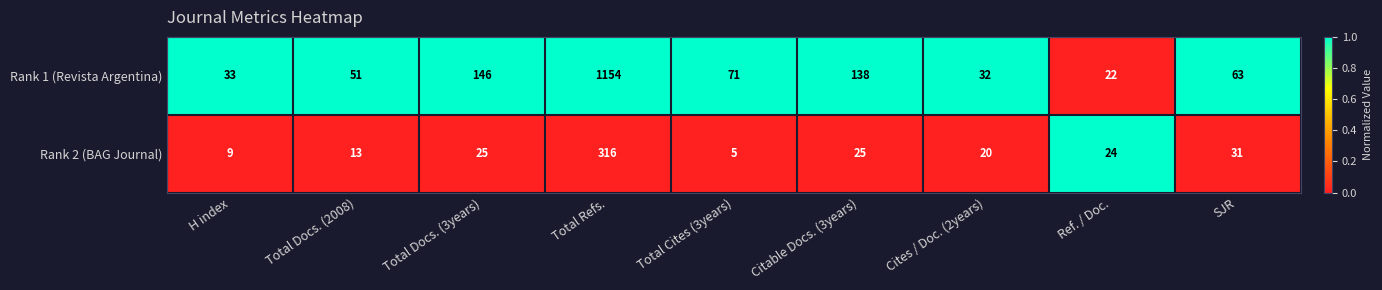

Which category has the highest value in the Rank 2 (BAG Journal) series?

Total Refs.